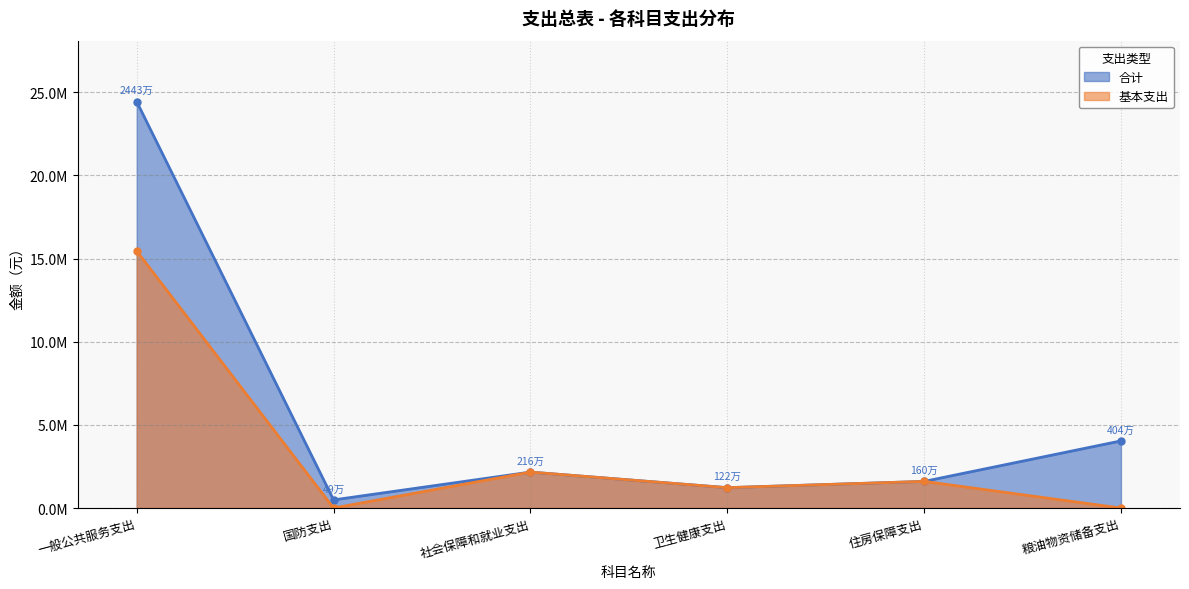

At which label is 基本支出 closest to 7725100?

社会保障和就业支出